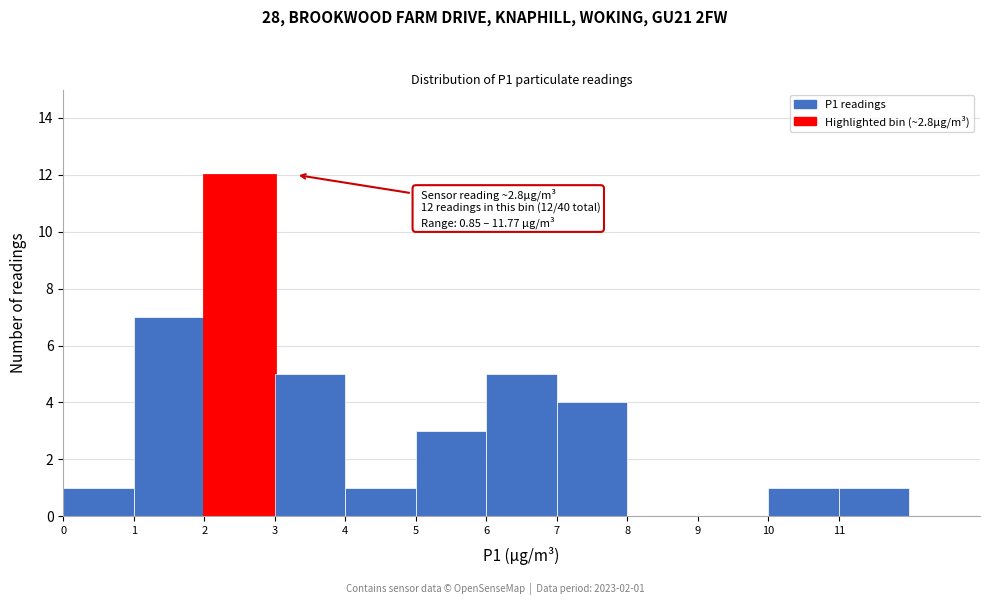

Over which range of the x-axis is the bar tallest?

2 to 3